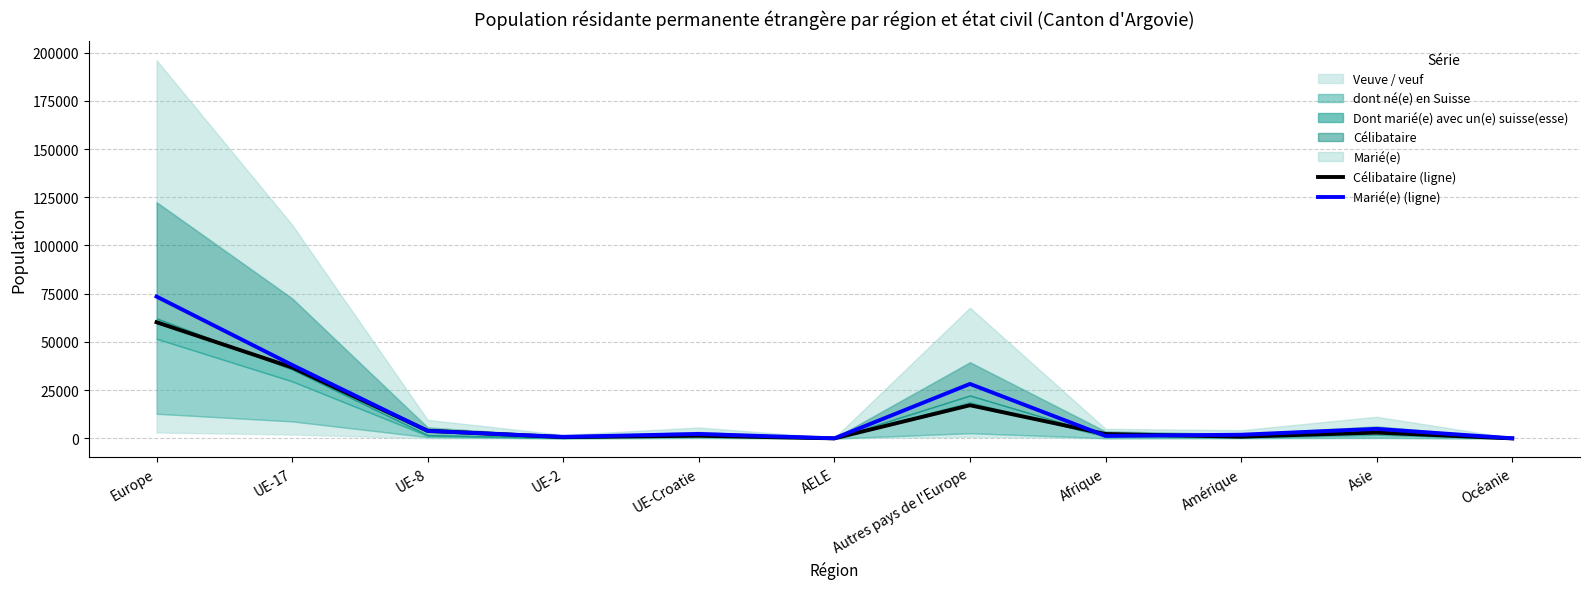

List the labels in order of Célibataire (ligne) value, smallest first.

Océanie, AELE, UE-2, Amérique, UE-Croatie, Afrique, Asie, UE-8, Autres pays de l'Europe, UE-17, Europe